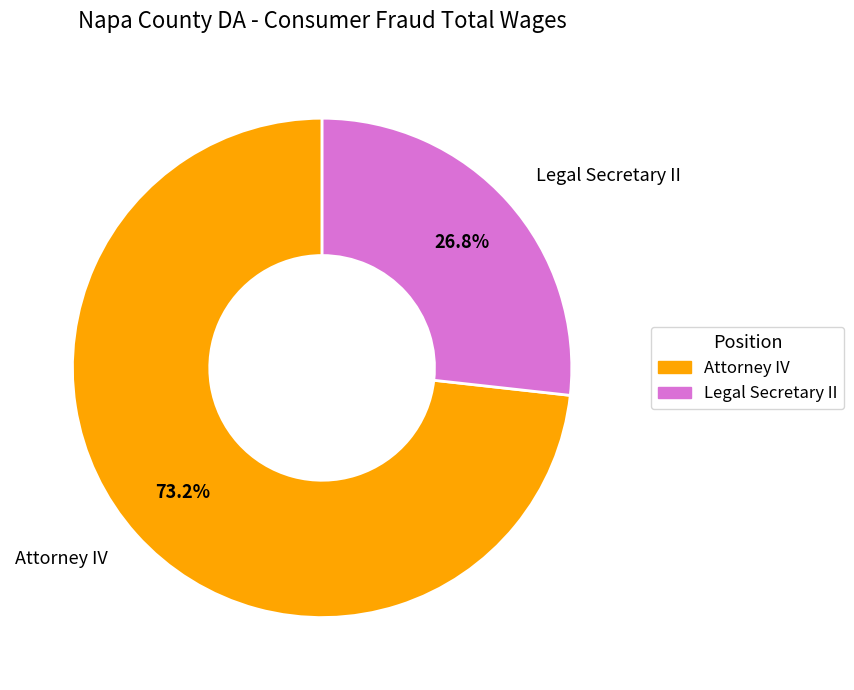

What percentage is NOT represented by Legal Secretary II?

73.2%